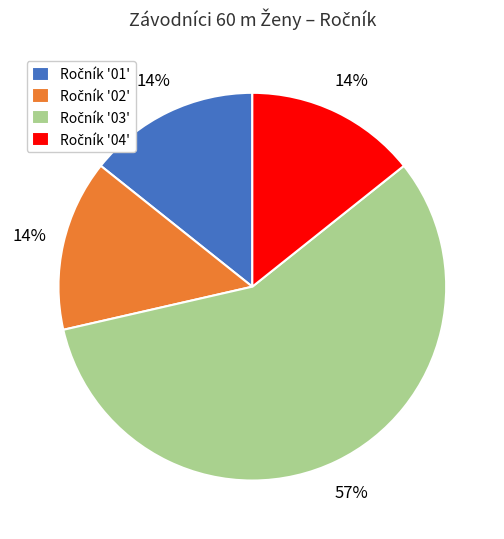

To the nearest percent, what is the average slice percentage?

25%